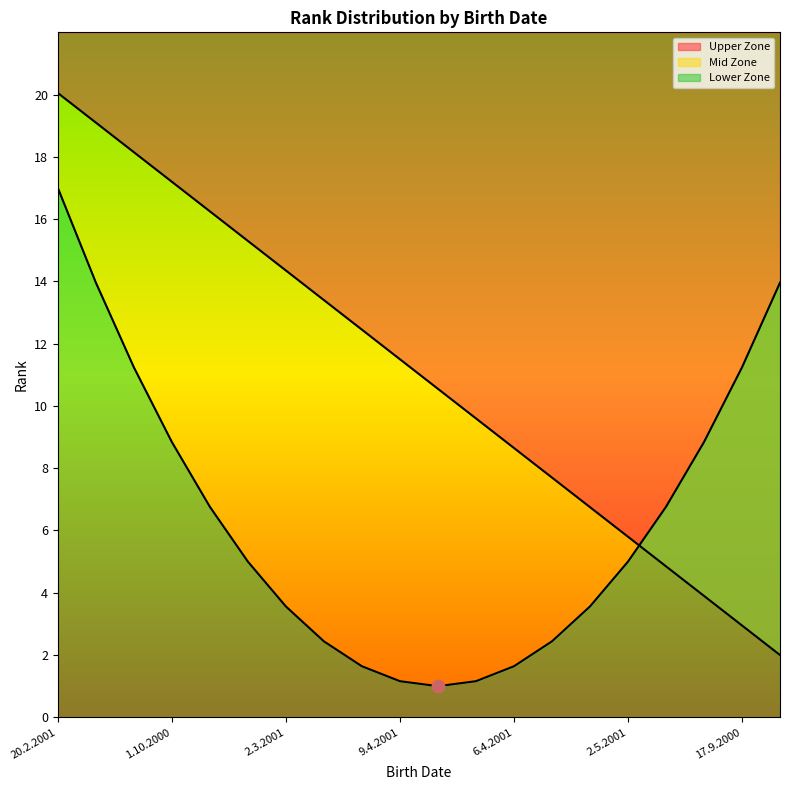

Which has a higher value, 9.4.2001 or 2.3.2001?

2.3.2001